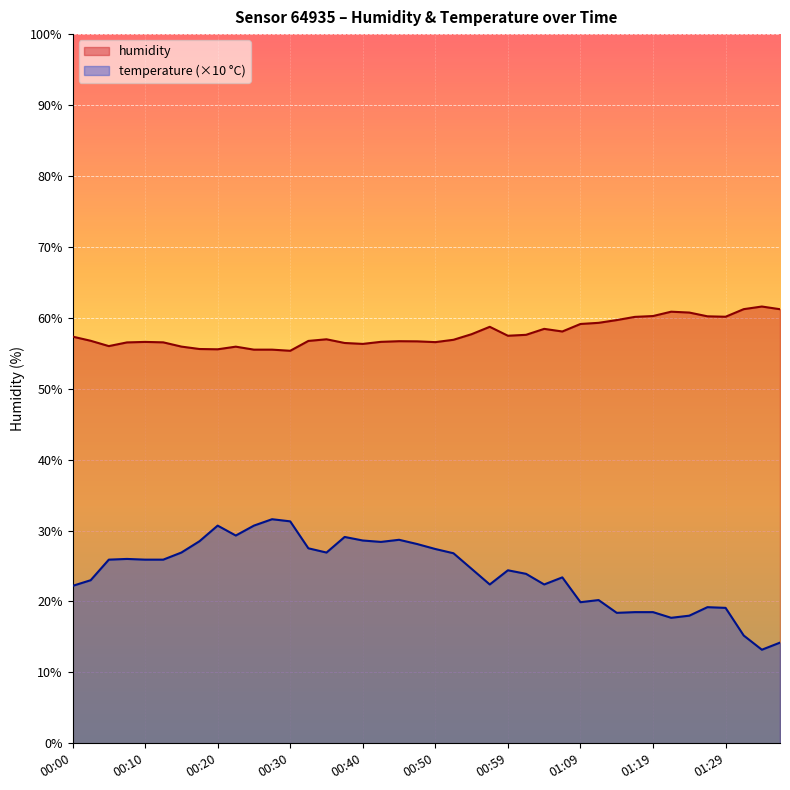

True or false: temperature (×10 °C) has more than 1 points higher than both neighbors.

True